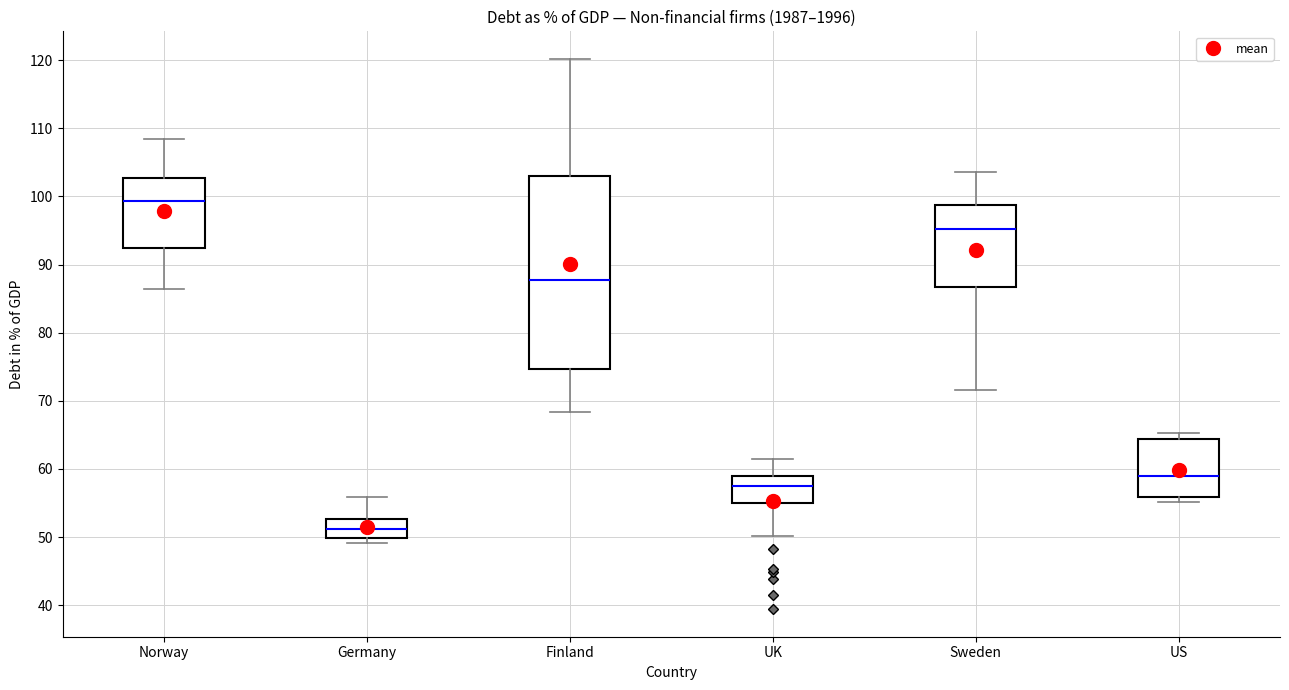

Which box has the highest median line?

Norway